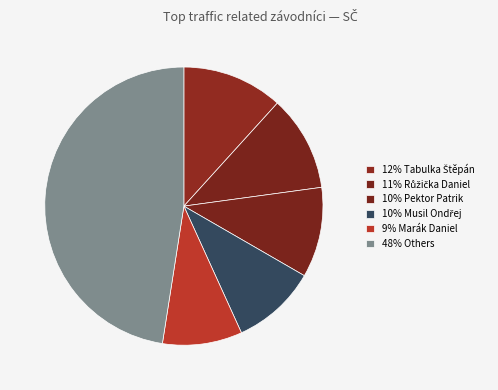

How many slices are in this pie chart?

6